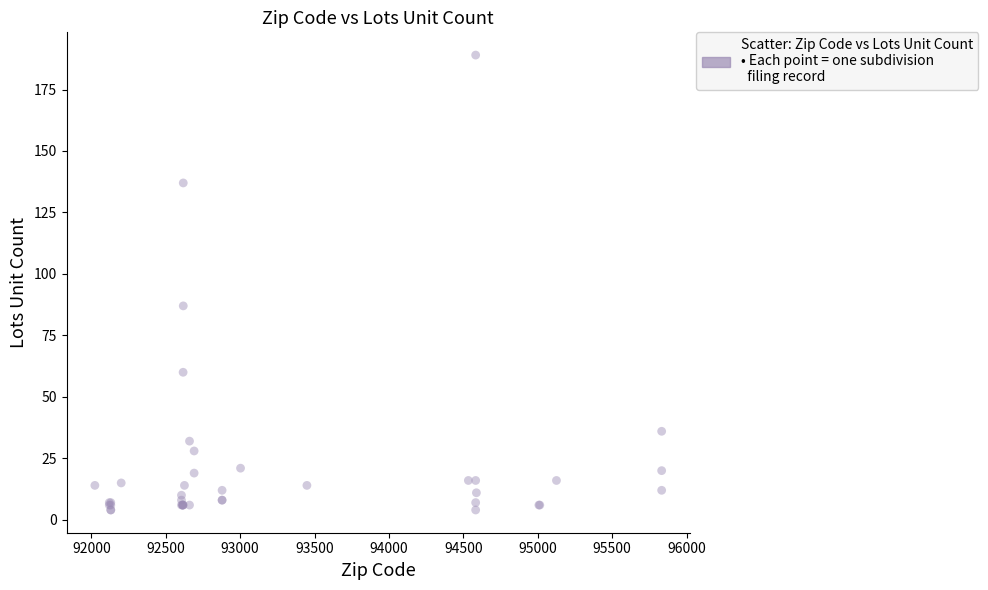

What Y value in the scatter plot is closest to 96?

87